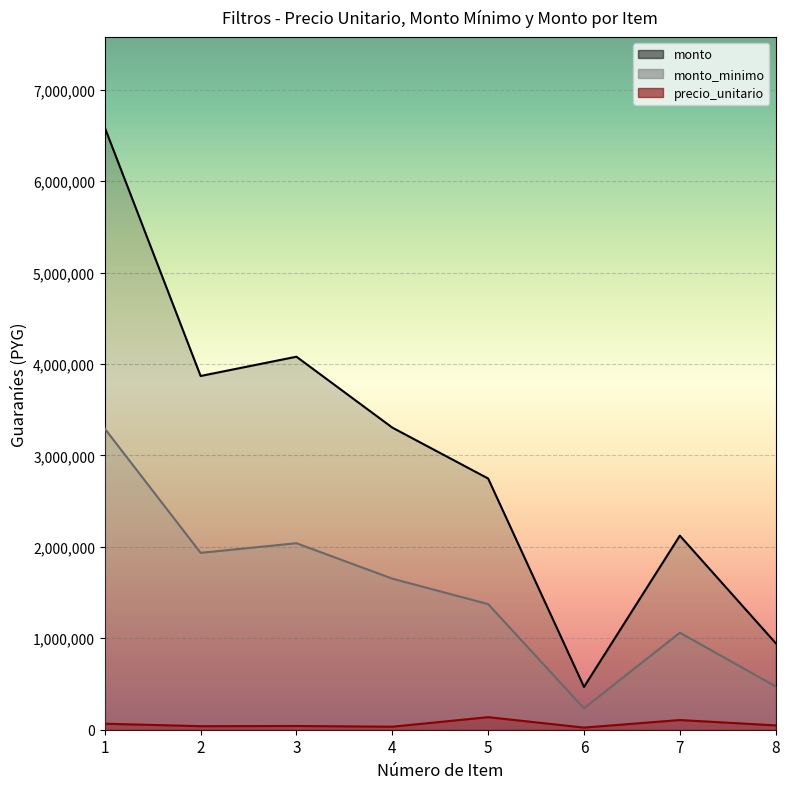

True or false: monto and monto_minimo intersect in this chart.

False